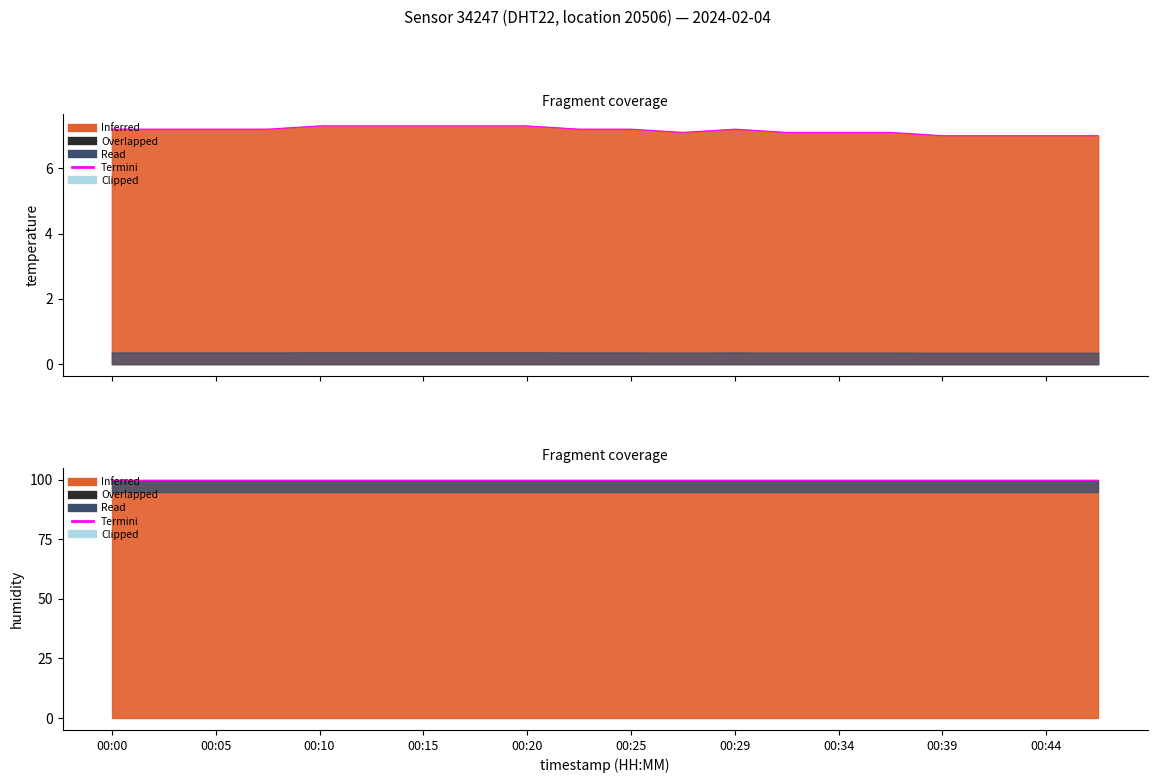

Rank the categories by value from highest to lowest.

00:10, 00:12, 00:15, 00:17, 00:20, 00:00, 00:02, 00:05, 00:07, 00:22, 00:25, 00:29, 00:27, 00:32, 00:34, 00:37, 00:39, 00:42, 00:44, 00:47